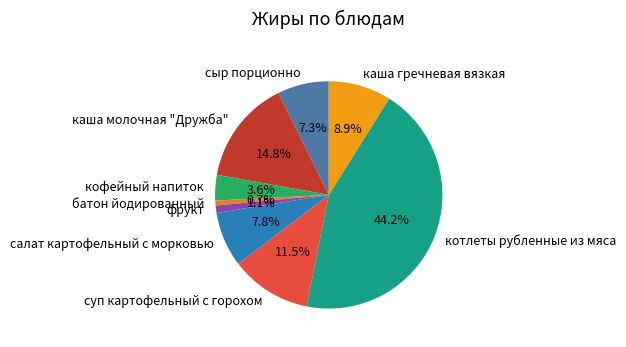

Which category has the biggest portion of the pie?

котлеты рубленные из мяса